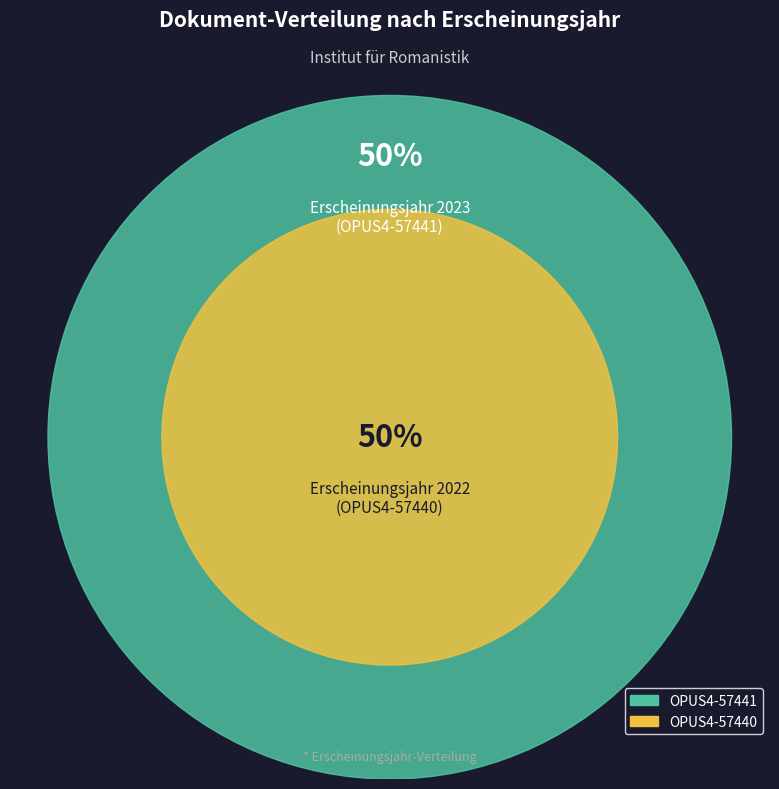

To the nearest percent, what is the combined percentage of OPUS4-57440 and OPUS4-57441?

100%